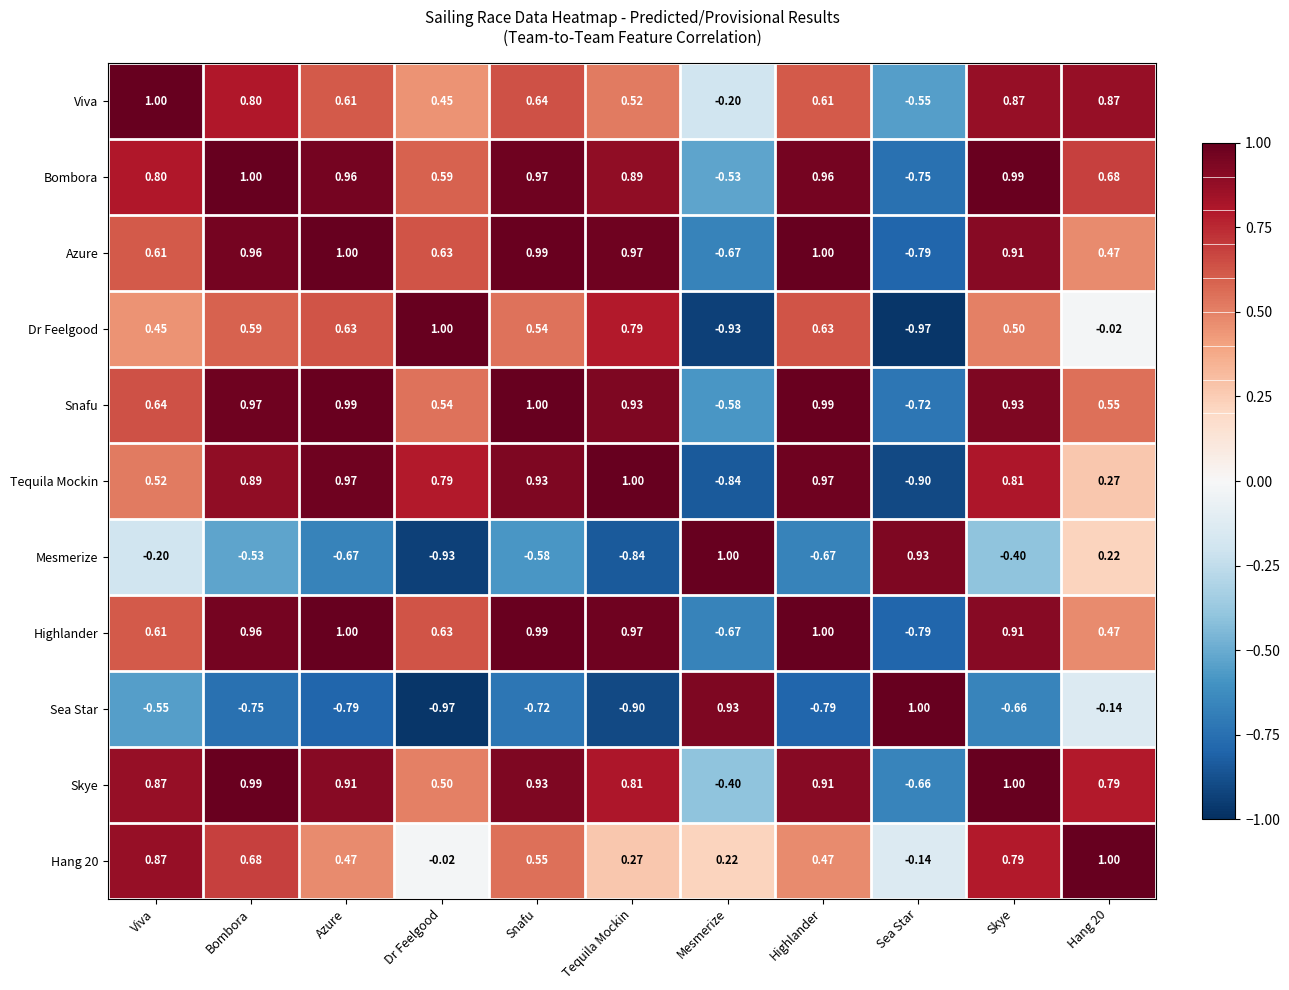

Where does the Hang 20 series first go above 0?

Viva